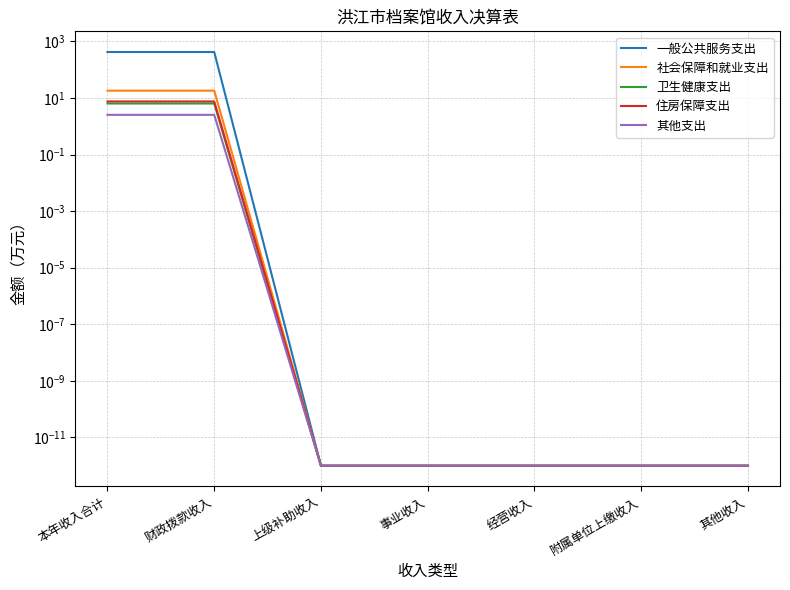

Is the value of 一般公共服务支出 at 本年收入合计 greater than the value of 卫生健康支出 at 经营收入?

Yes